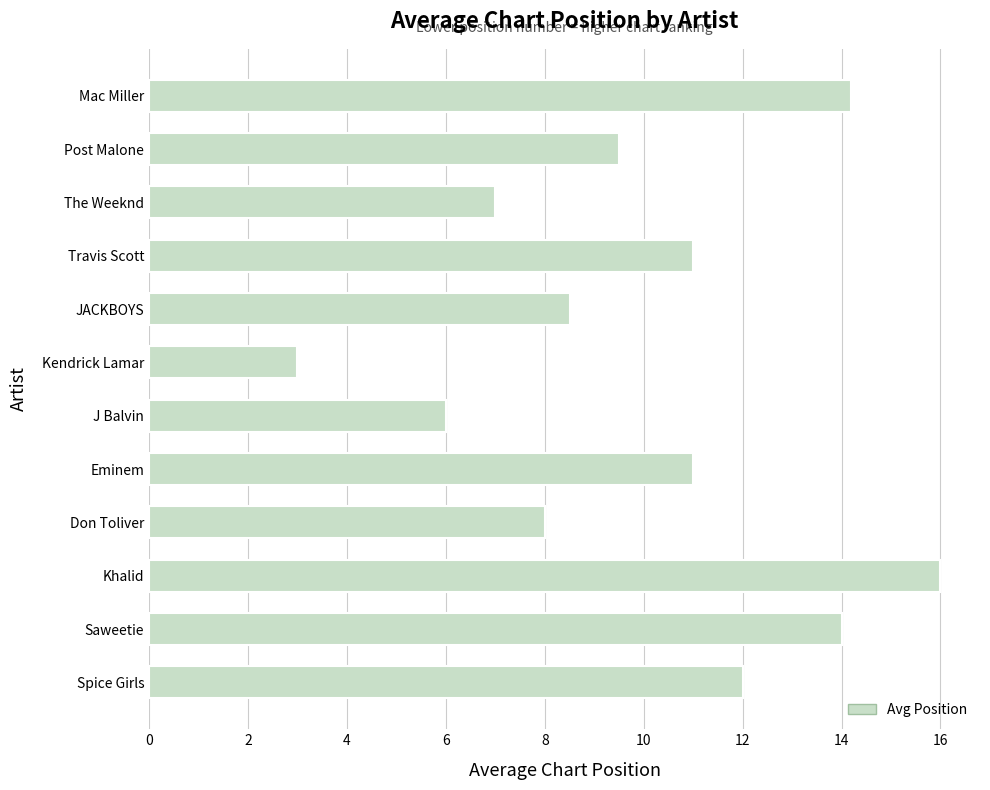

Reading bottom to top, extract all data points from this chart.

Spice Girls=12.0	Saweetie=14.0	Khalid=16.0	Don Toliver=8.0	Eminem=11.0	J Balvin=6.0	Kendrick Lamar=3.0	JACKBOYS=8.5	Travis Scott=11.0	The Weeknd=7.0	Post Malone=9.5	Mac Miller=14.2